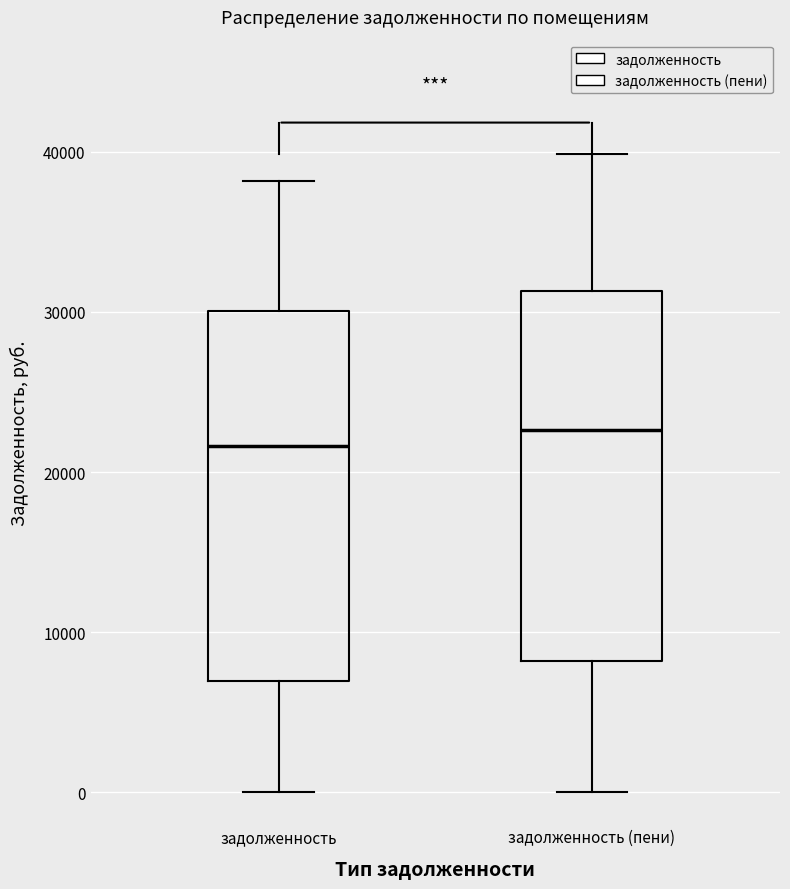

Reading left to right, read every box against the y-axis: the position of its median line, the range the box covers, and the ends of its whiskers. The values are not printed on the chart, so give them approximately, as read against the axis.

задолженность: median 22000, box 7000 to 30000, whiskers 0 to 38000
задолженность (пени): median 23000, box 8000 to 31000, whiskers 0 to 40000